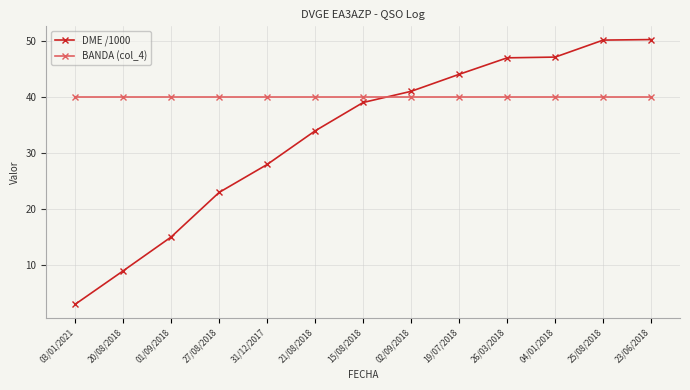

Between 01/09/2018 and 25/08/2018, which series saw the biggest shift?

DME /1000